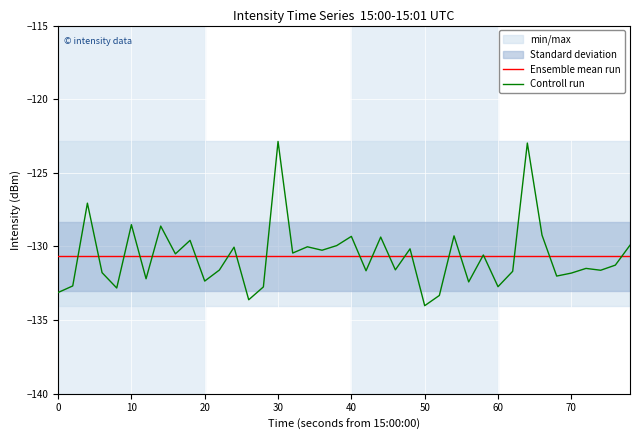

What is the highest value of the Ensemble mean run series?

-130.7